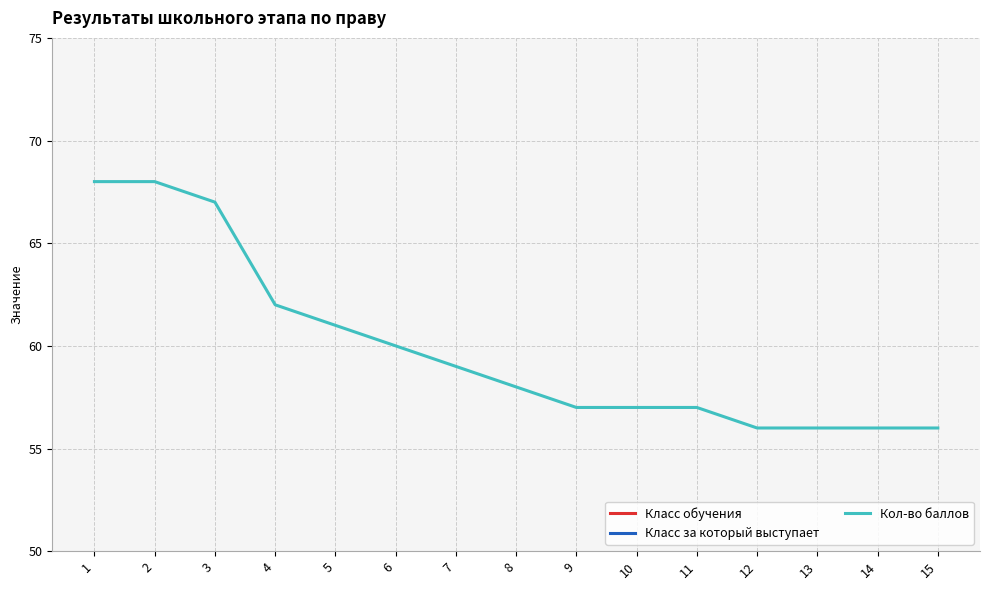

How many distinct data groups are displayed?

3